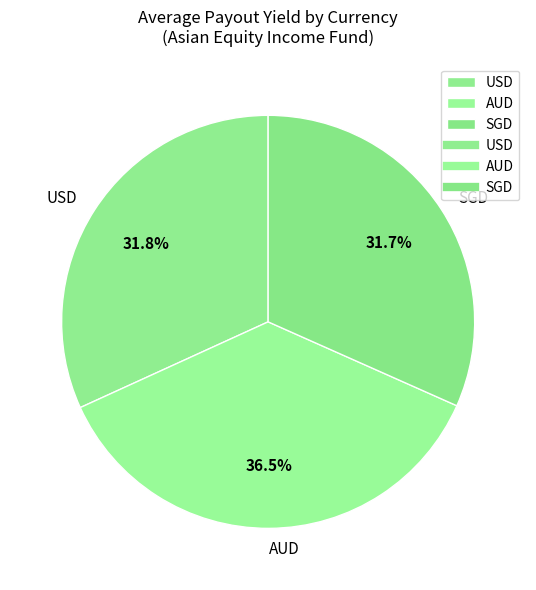

The AUD slice represents 46% of the pie. True or false?

False